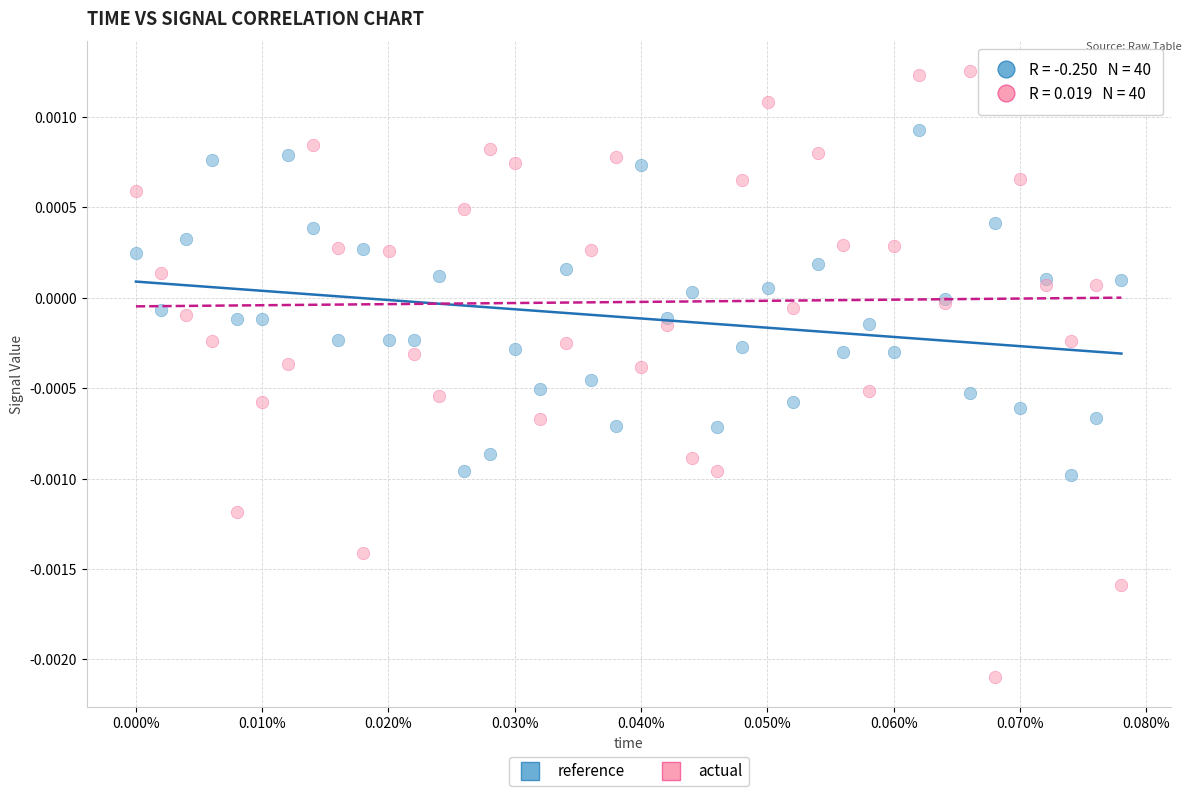

Which series contains the lowest Y value?

actual